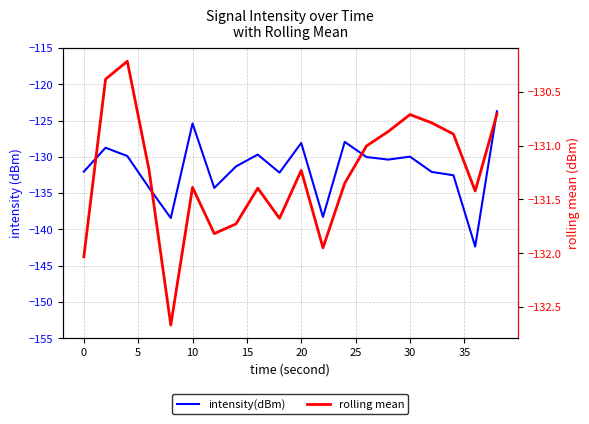

What is the average value of the rolling mean series?

-131.3